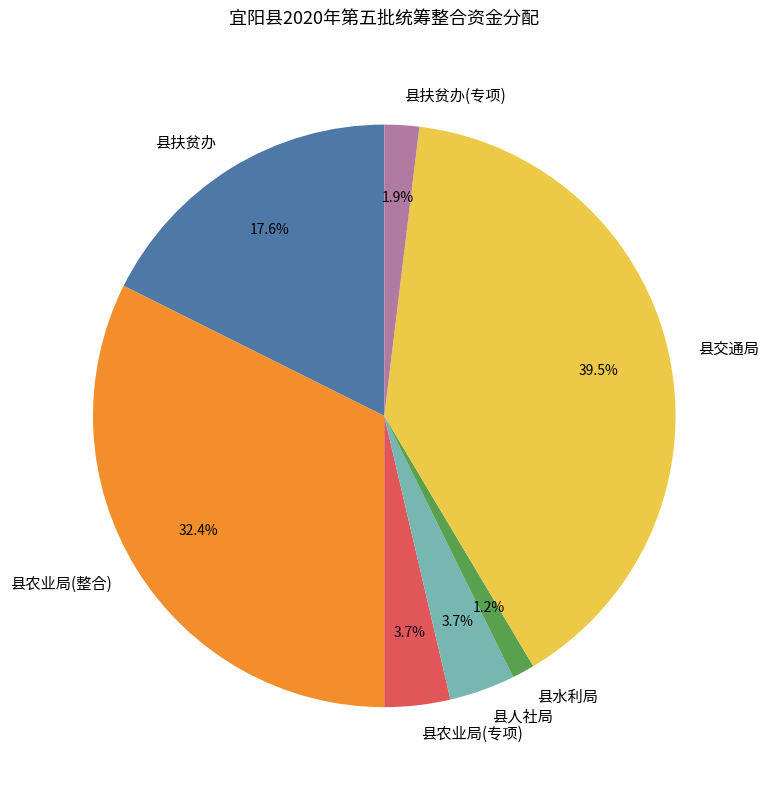

What percentage is NOT represented by 县扶贫办?

82.4%